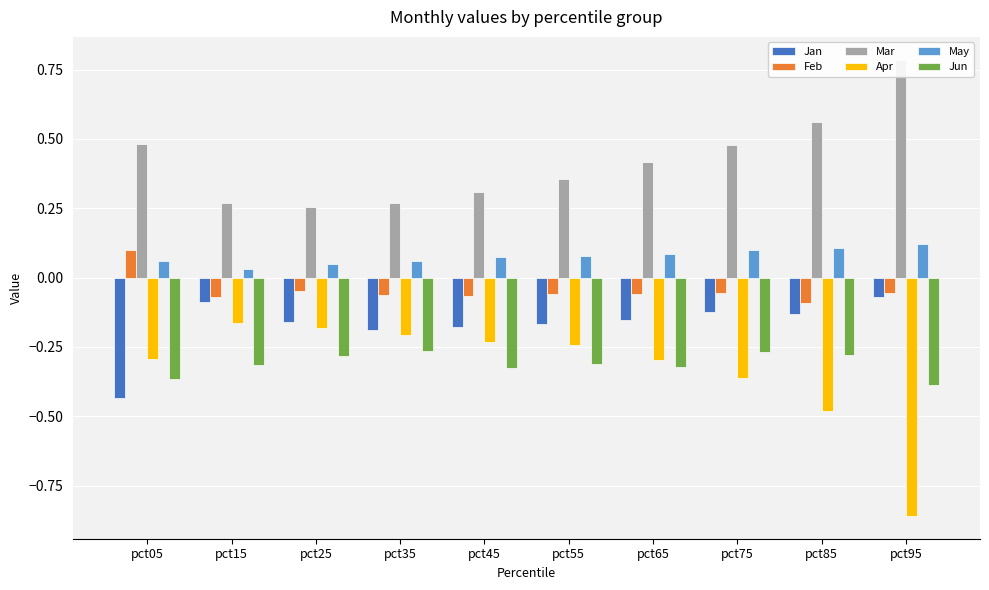

How many groups of bars are there?

10